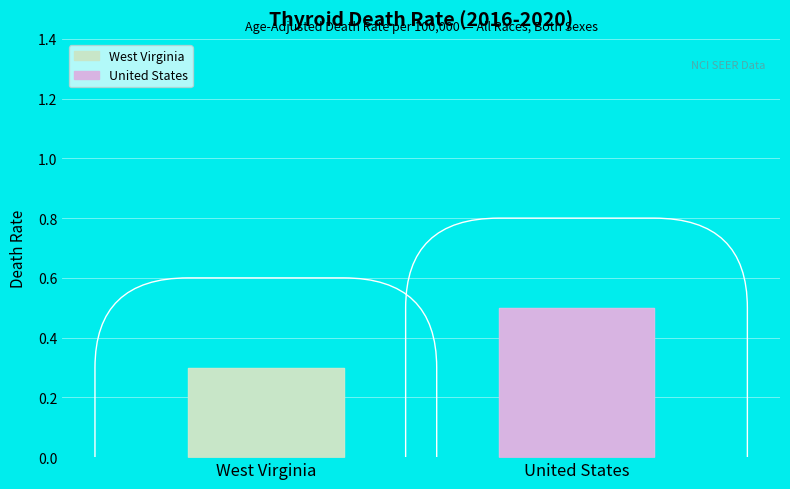

Is it true that the value at United States is 0.5?

True